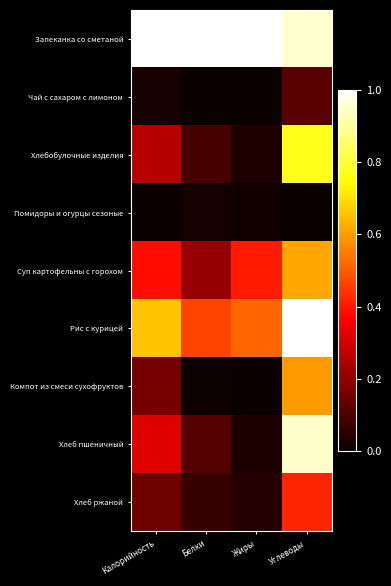

Reading left to right, transcribe all the data shown in this chart.

Запеканка со сметаной: Калорийность=1.0	Белки=1.0	Жиры=1.0	Углеводы=0.9
Чай с сахаром с лимоном: Калорийность=0.0	Белки=0.0	Жиры=0.0	Углеводы=0.1
Хлебобулочные изделия: Калорийность=0.3	Белки=0.1	Жиры=0.0	Углеводы=0.8
Помидоры и огурцы сезоные: Калорийность=0.0	Белки=0.0	Жиры=0.0	Углеводы=0.0
Суп картофельны с горохом: Калорийность=0.4	Белки=0.2	Жиры=0.4	Углеводы=0.6
Рис с курицей: Калорийность=0.7	Белки=0.5	Жиры=0.5	Углеводы=1.0
Компот из смеси сухофруктов: Калорийность=0.2	Белки=0.0	Жиры=0.0	Углеводы=0.6
Хлеб пшеничный: Калорийность=0.3	Белки=0.1	Жиры=0.0	Углеводы=0.9
Хлеб ржаной: Калорийность=0.2	Белки=0.1	Жиры=0.0	Углеводы=0.4